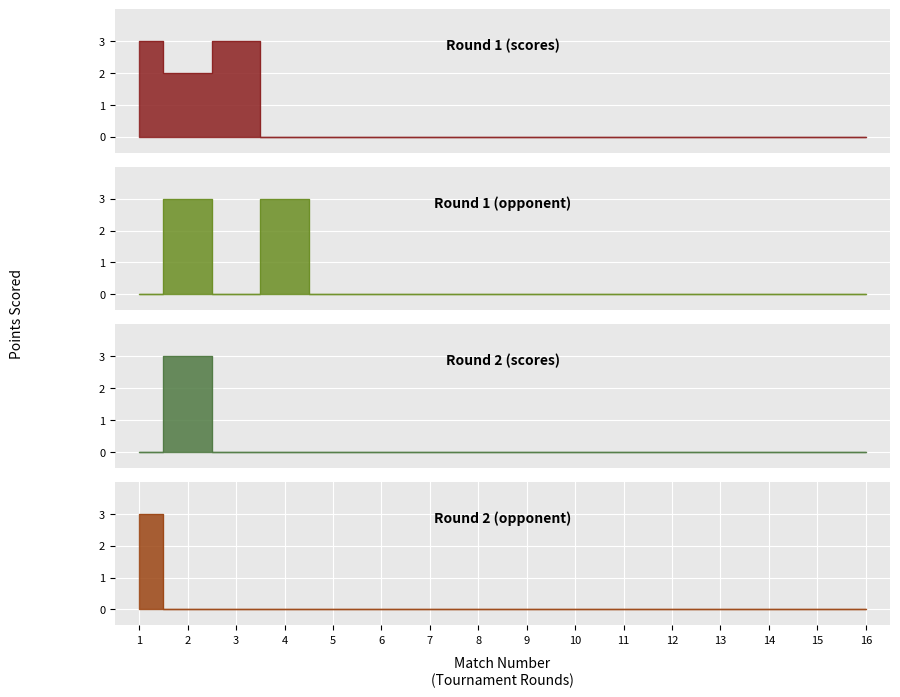

Is the value of Round 2 (opponent) at 1 greater than the value of Round 1 (scores) at 11?

Yes